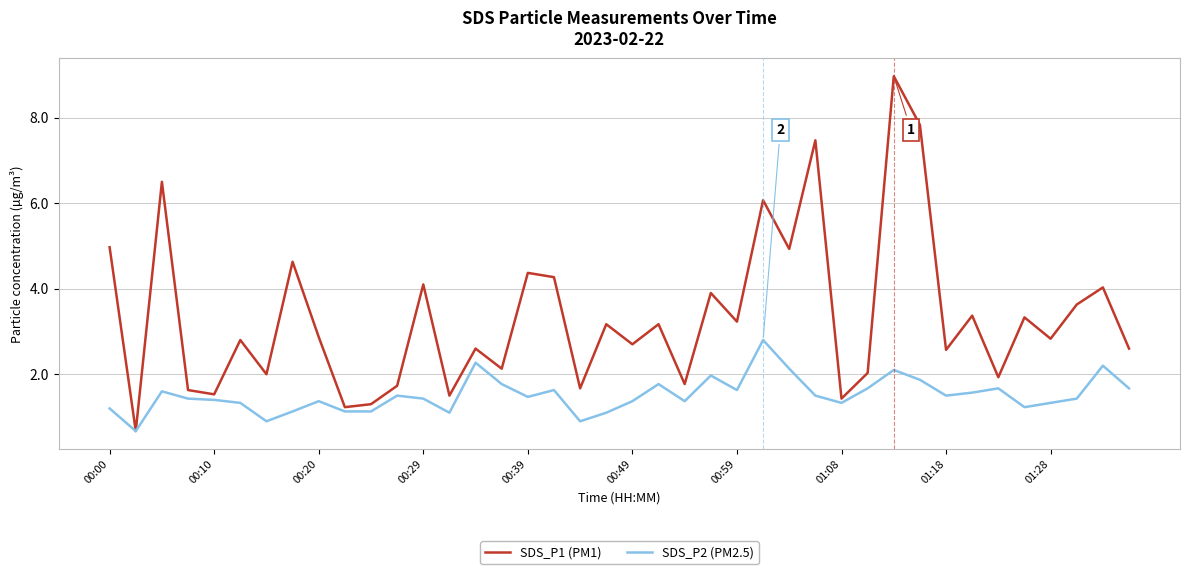

What is the greatest value displayed?

9.0